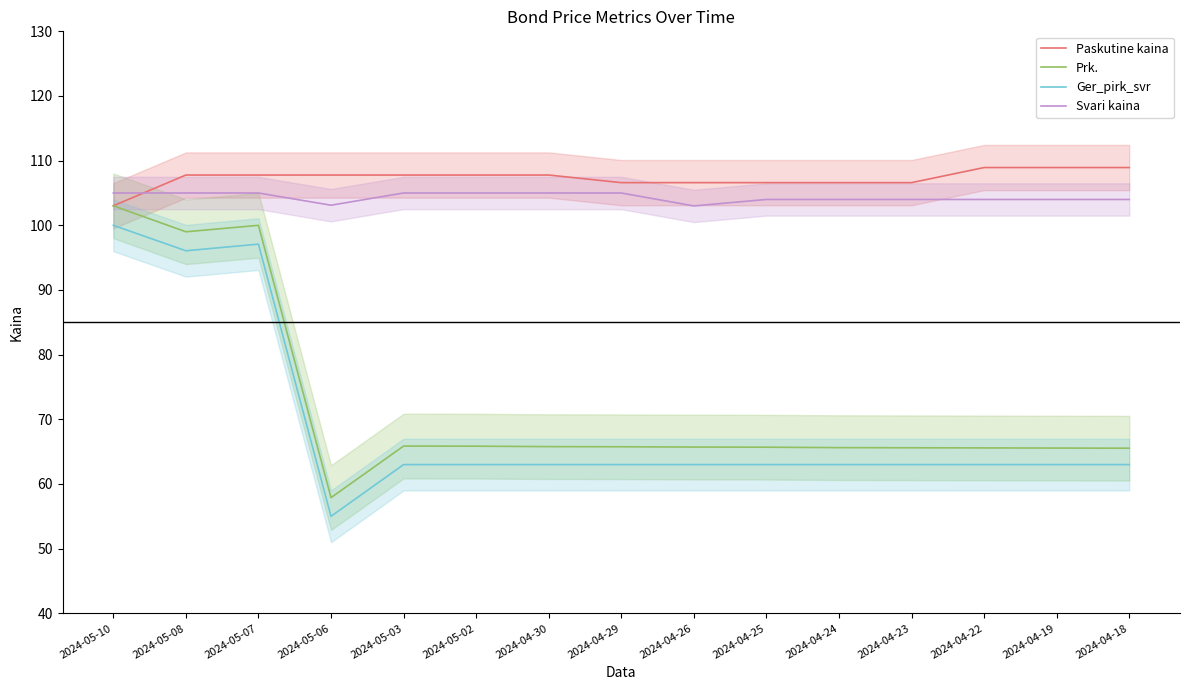

Which series ends up on top after the final intersection of Svari kaina and Paskutine kaina?

Paskutine kaina